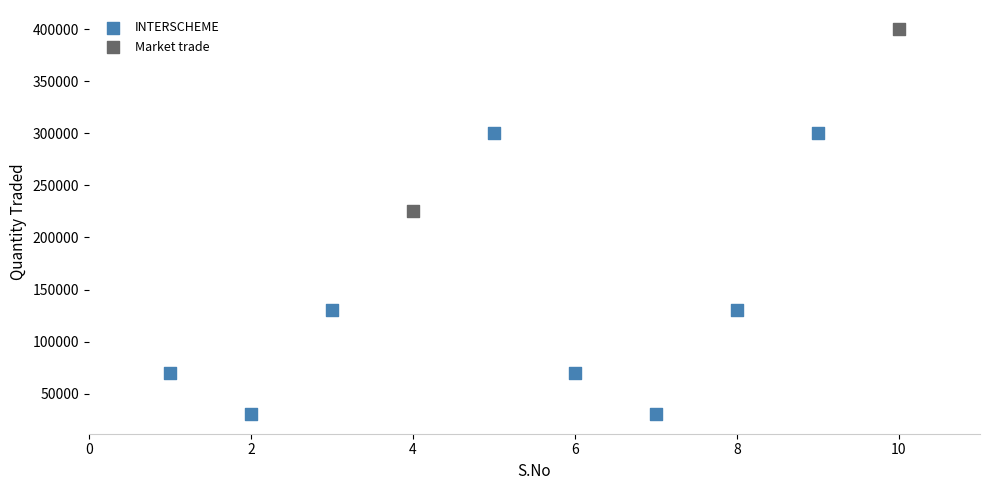

What are all the series names shown in the legend?

INTERSCHEME, Market trade